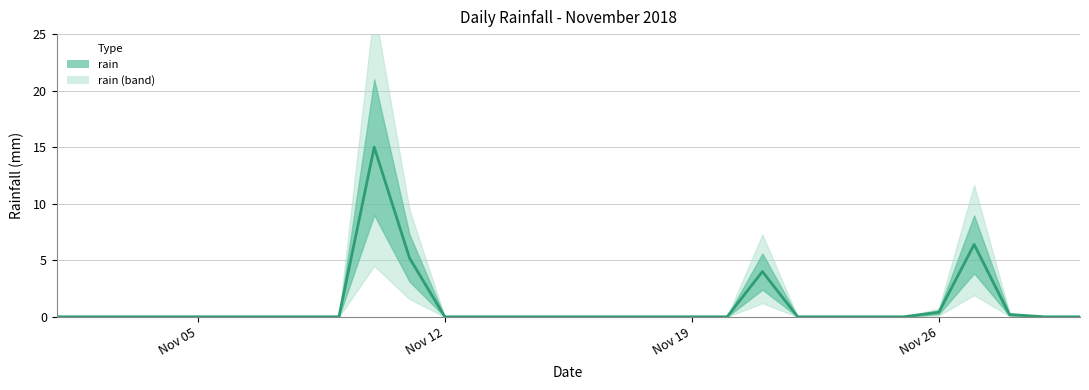

The value at Nov 26 is -6.8. True or false?

False